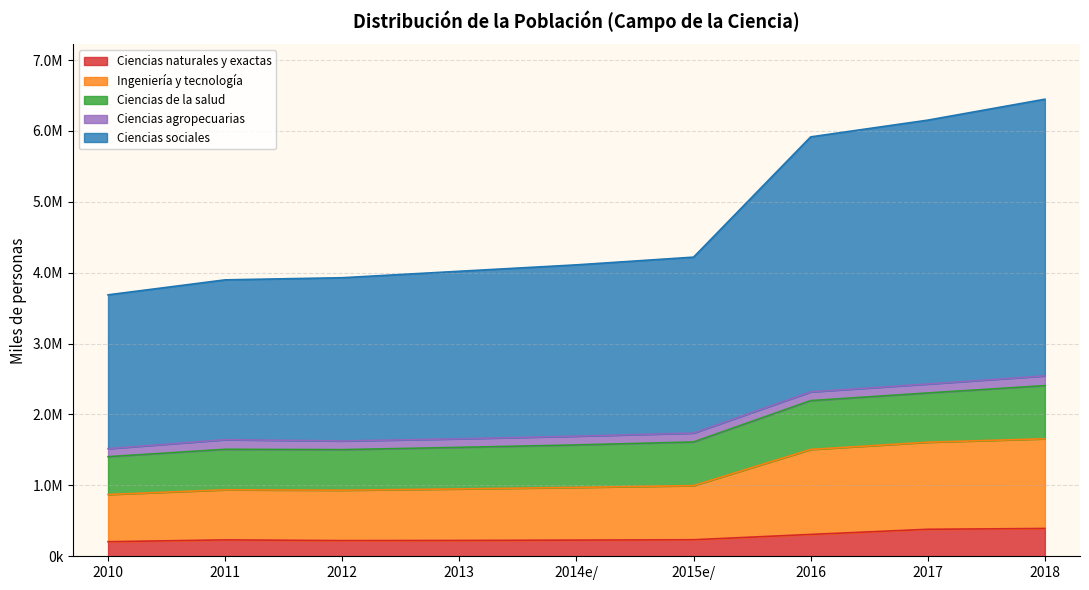

How many values in the Ciencias sociales series exceed 4110750?

5